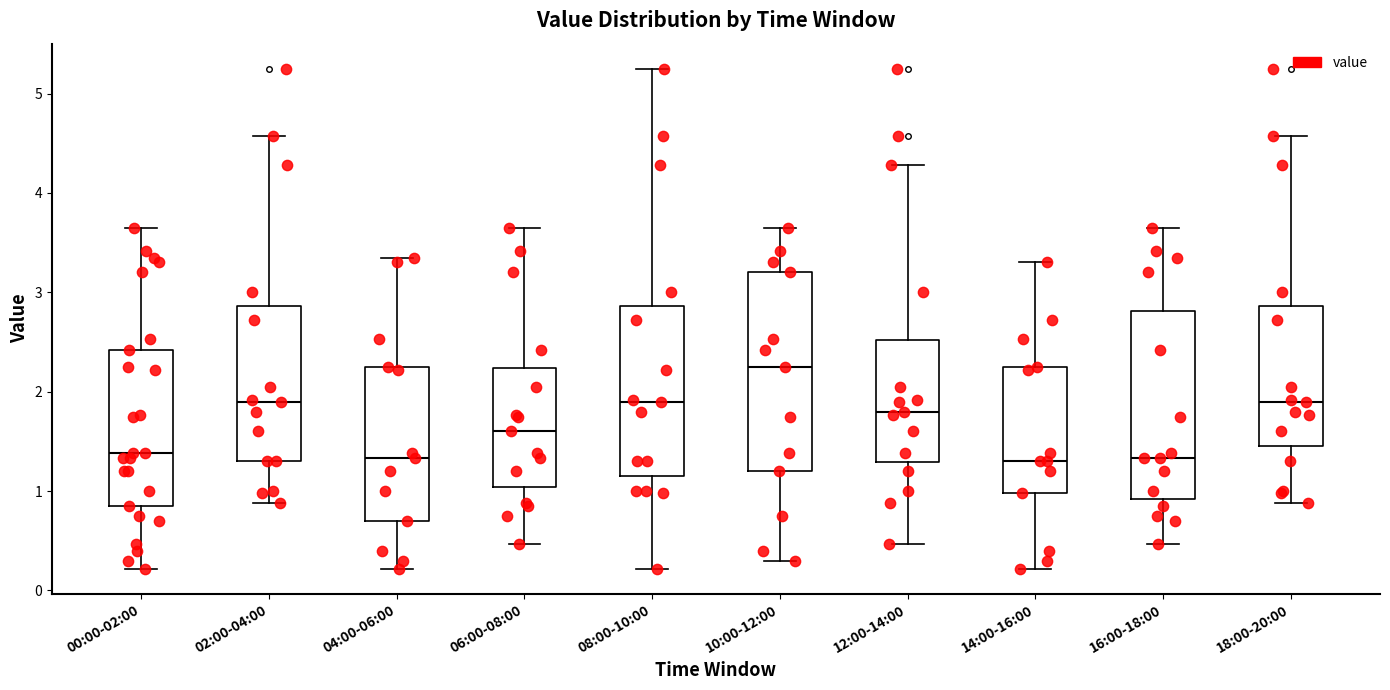

Comparing the boxes themselves (not the whiskers), which one is the tallest?

10:00-12:00